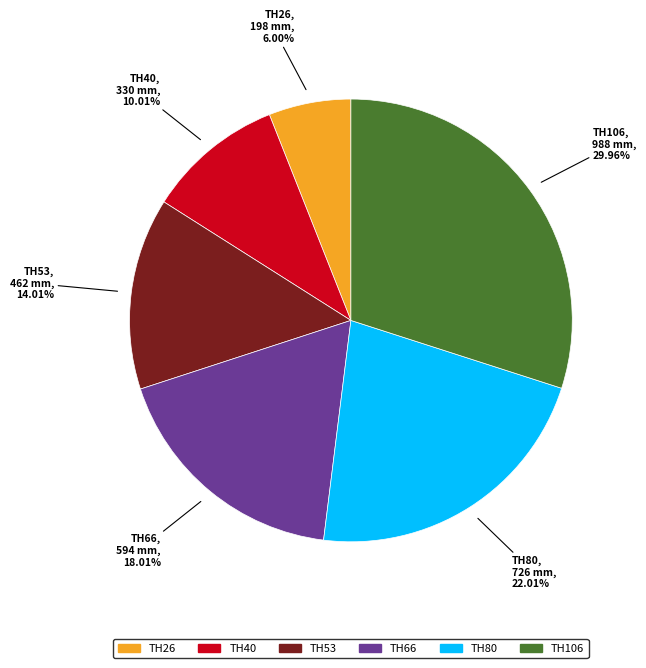

Between TH80 and TH26, which is larger?

TH80